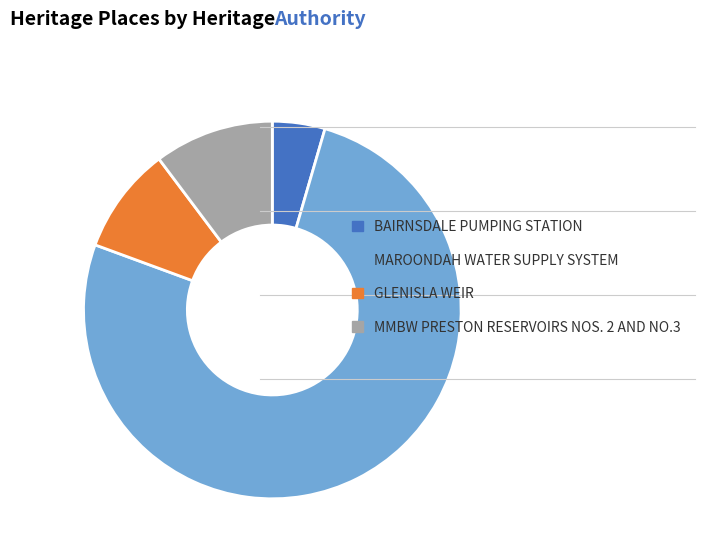

Do GLENISLA WEIR and MMBW PRESTON RESERVOIRS NOS. 2 AND NO.3 together represent more than half of the pie?

No